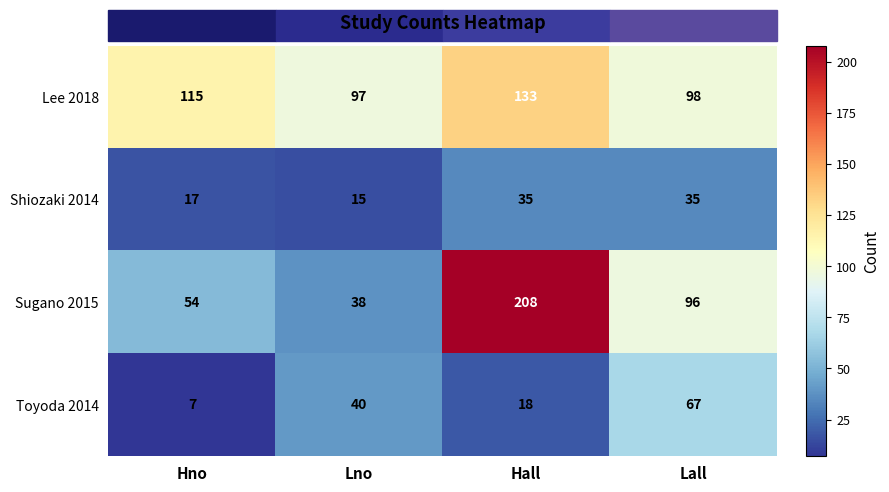

What is the highest value of the Sugano 2015 series?

208